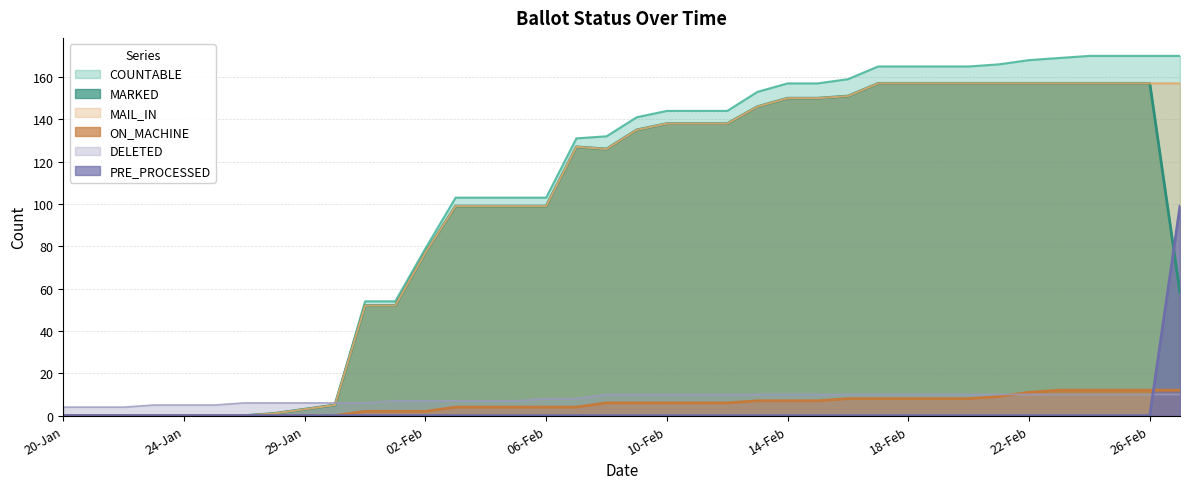

Which category has the highest value in the MAIL_IN series?

17-Feb